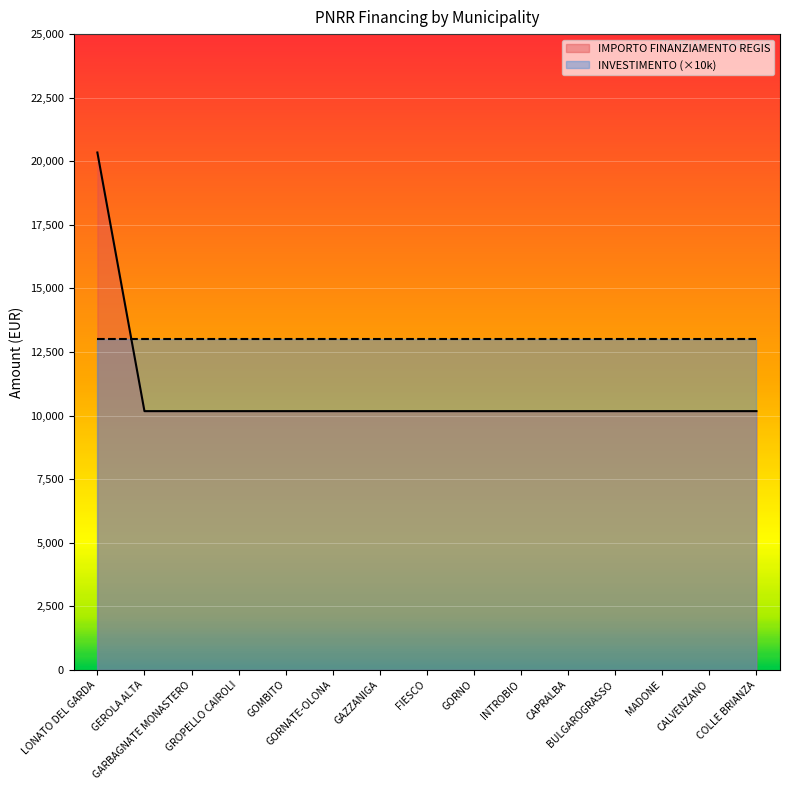

What is the value of the 11th point from the left?

10172